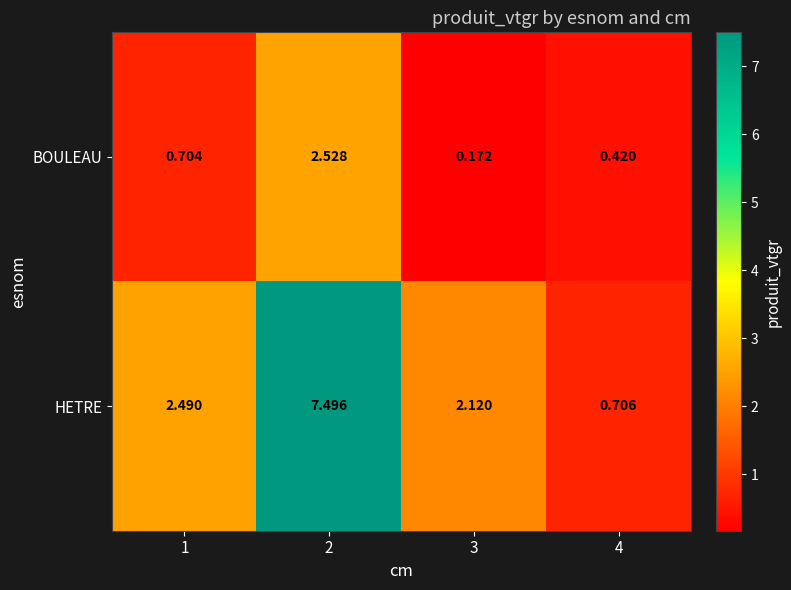

Which series has the largest total across all categories?

HETRE